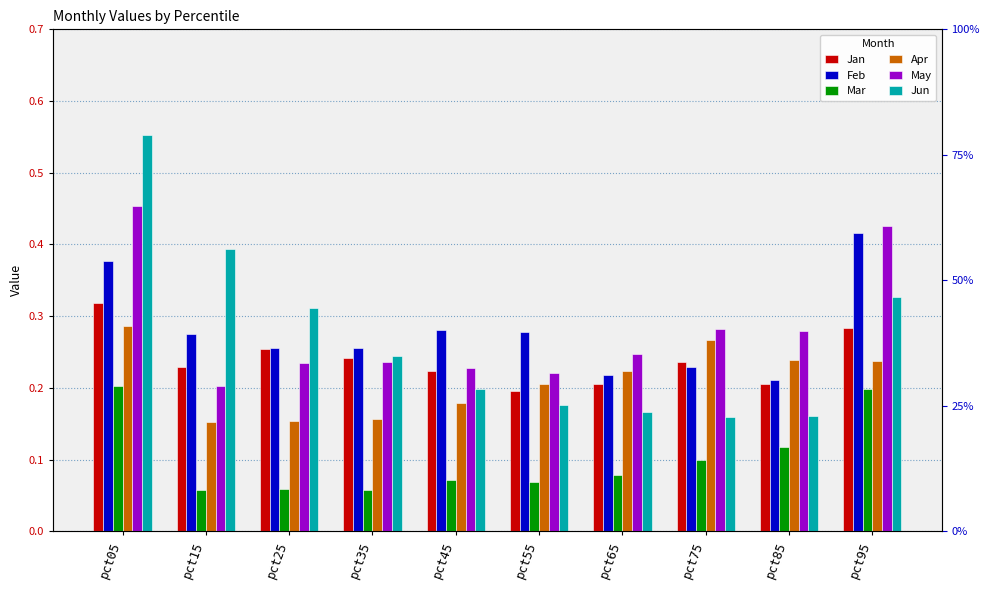

Reading right to left, transcribe all the data shown in this chart.

Jan: 0.3	0.2	0.2	0.2	0.2	0.2	0.2	0.3	0.2	0.3
Feb: 0.4	0.2	0.2	0.2	0.3	0.3	0.3	0.3	0.3	0.4
Mar: 0.2	0.1	0.1	0.1	0.1	0.1	0.1	0.1	0.1	0.2
Apr: 0.2	0.2	0.3	0.2	0.2	0.2	0.2	0.2	0.2	0.3
May: 0.4	0.3	0.3	0.2	0.2	0.2	0.2	0.2	0.2	0.5
Jun: 0.3	0.2	0.2	0.2	0.2	0.2	0.2	0.3	0.4	0.6